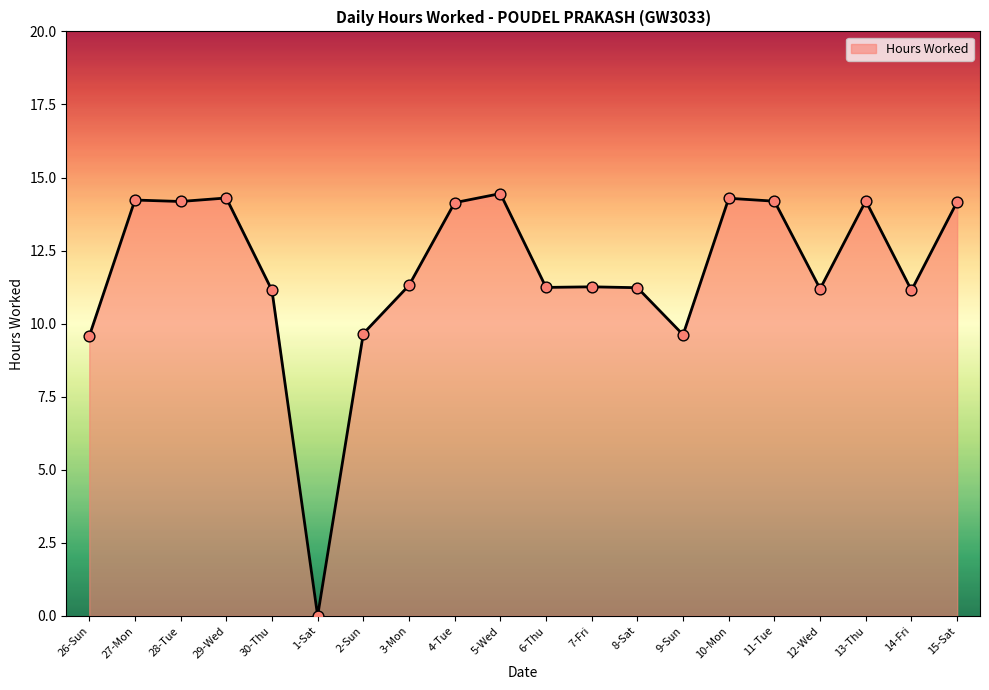

Which has a higher value, 29-Wed or 6-Thu?

29-Wed